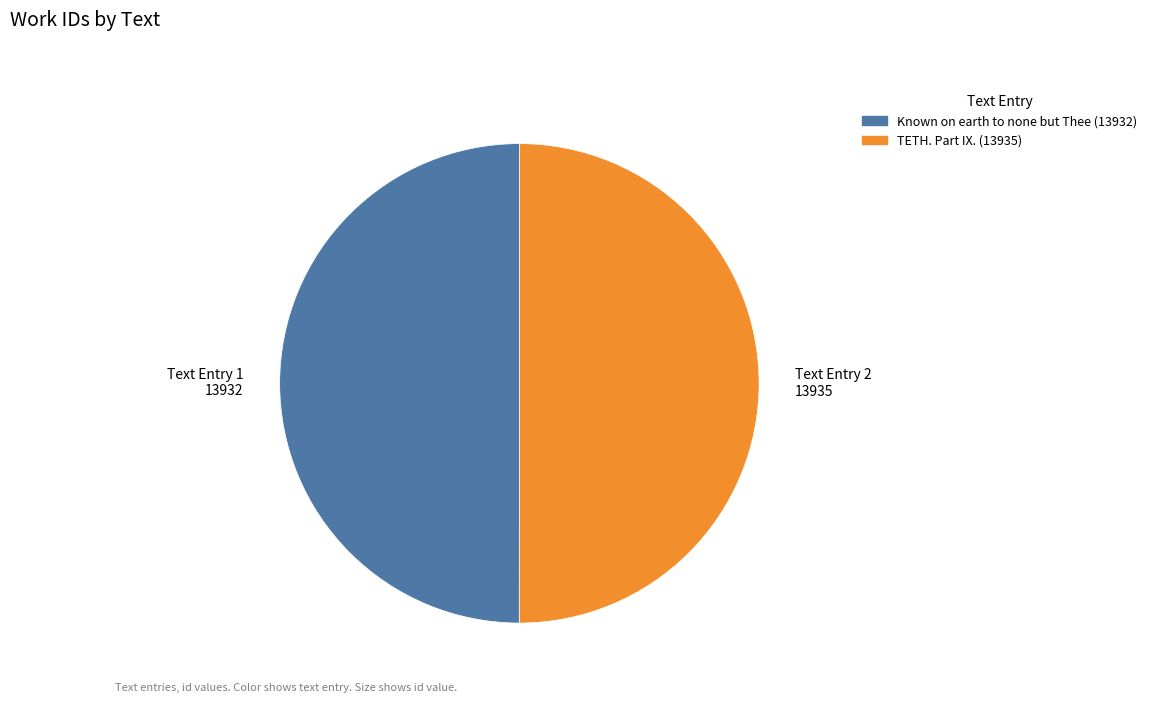

What is the ratio of the value at TETH. Part IX. to the value at Known on earth to none but Thee?

1.0